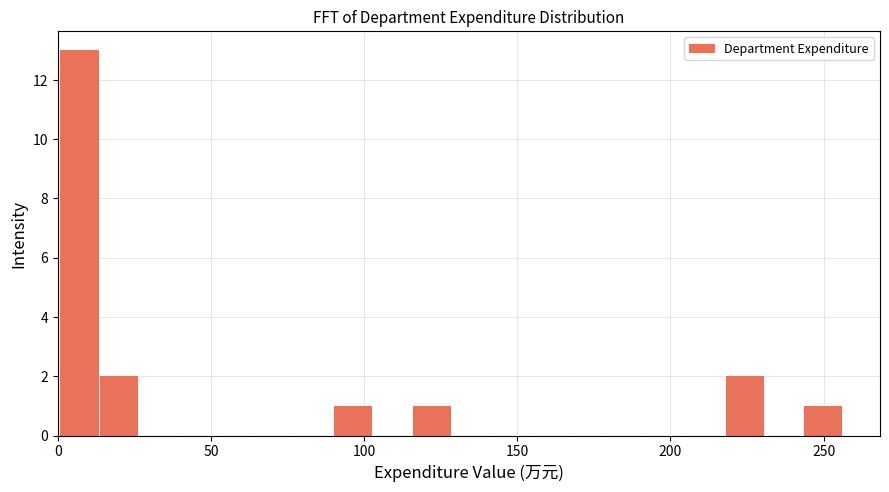

Read against the x-axis, roughly where is the centre of the tallest bar?

5